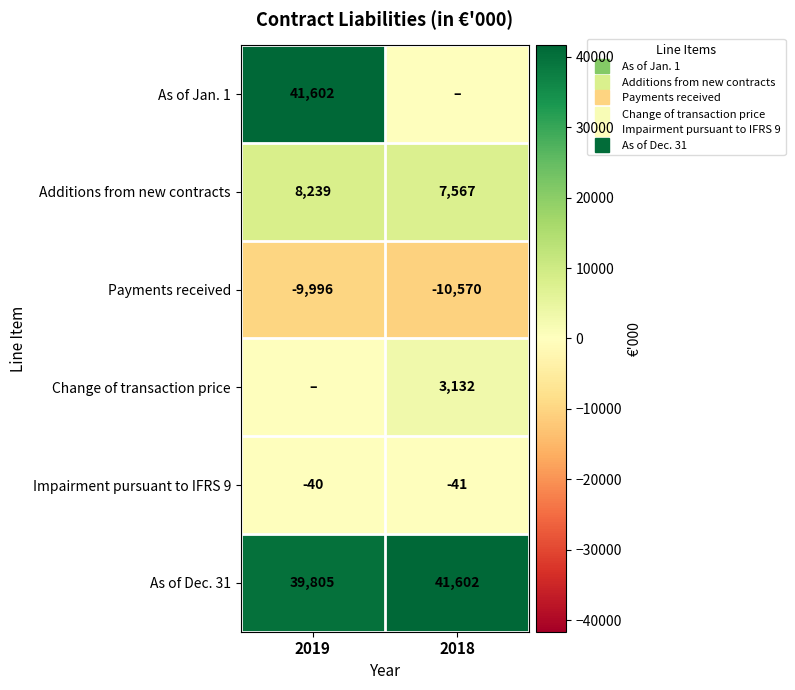

What is the difference between the As of Dec. 31 values at 2019 and 2018?

1797